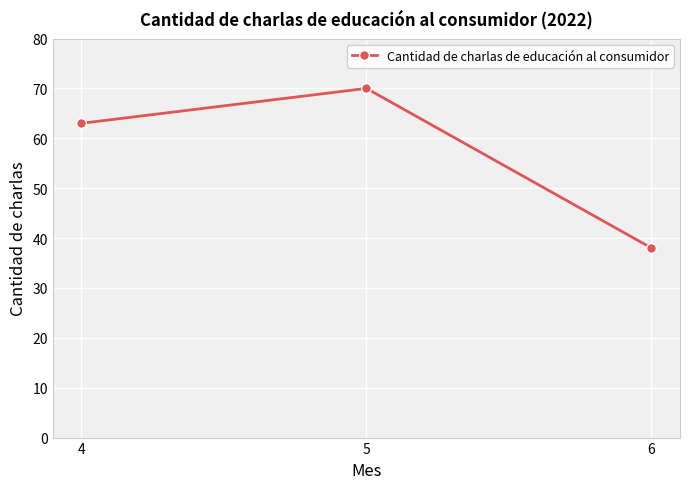

What is the difference between the values at 6 and 5?

32